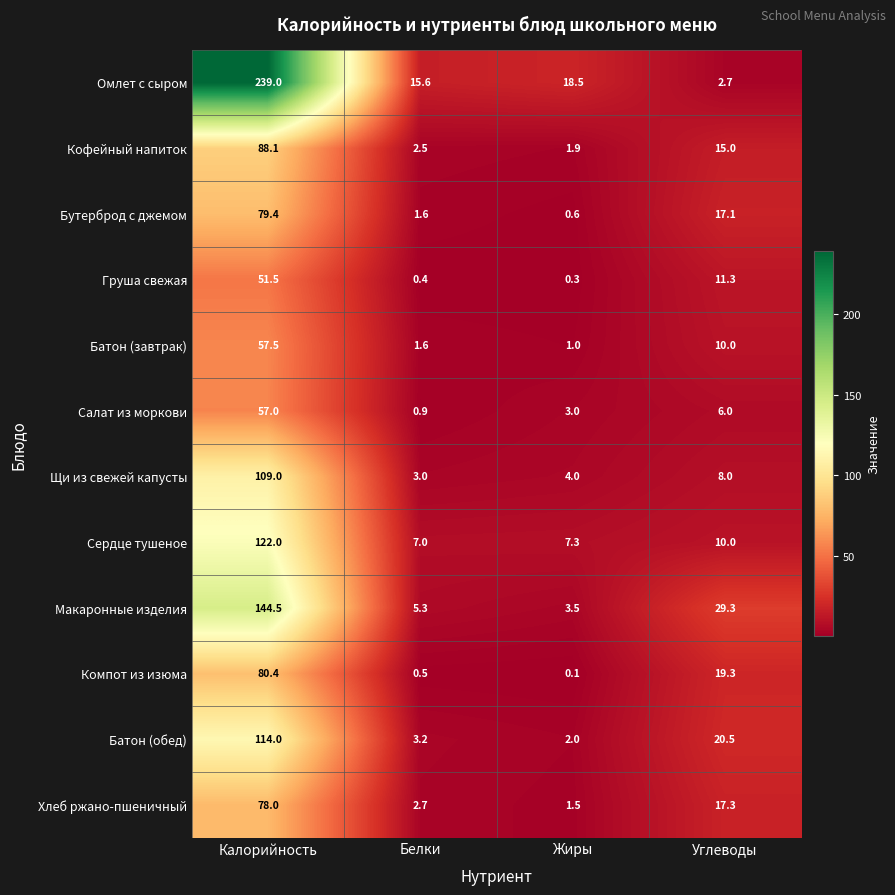

Read the Салат из моркови value at Углеводы.

6.0